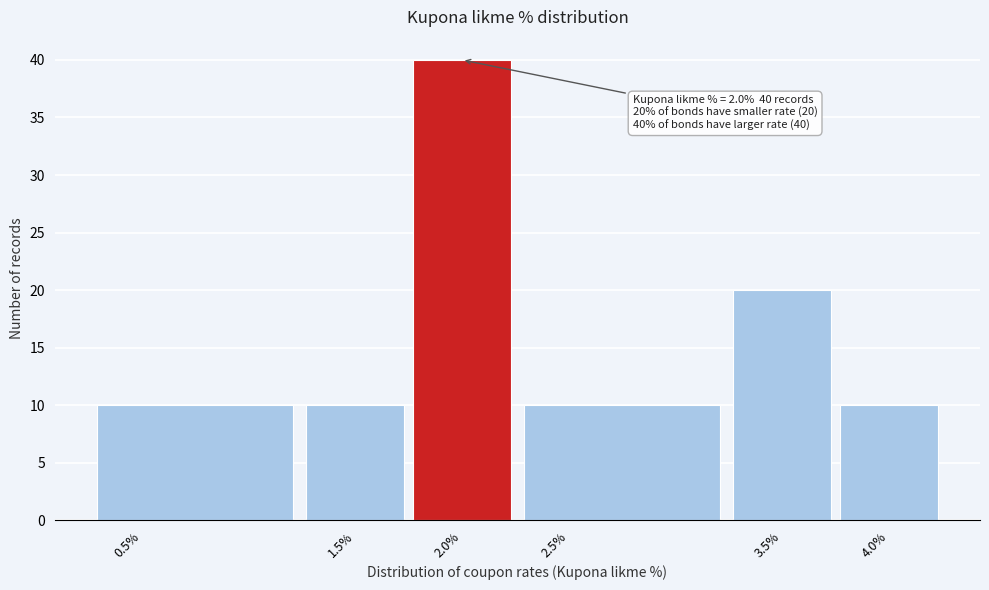

Which range on the x-axis has the tallest bar?

1.75 to 2.25